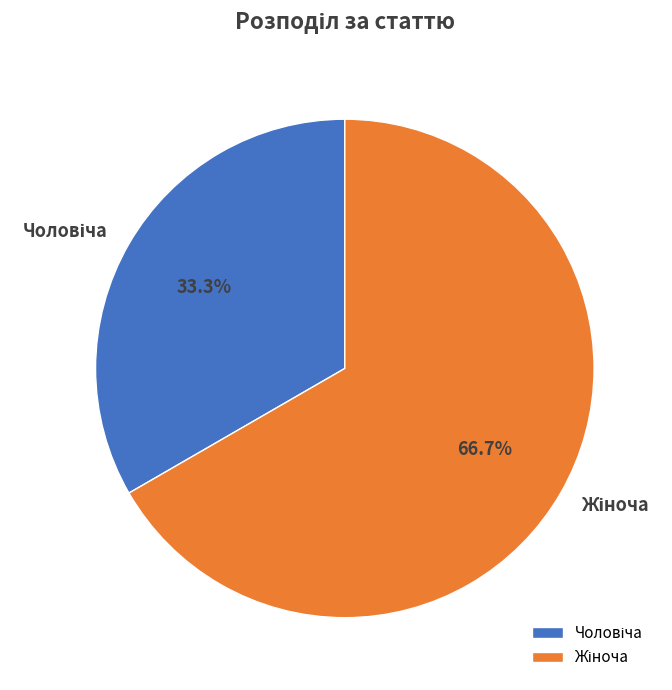

Is there any slice that represents more than half of the pie?

Yes